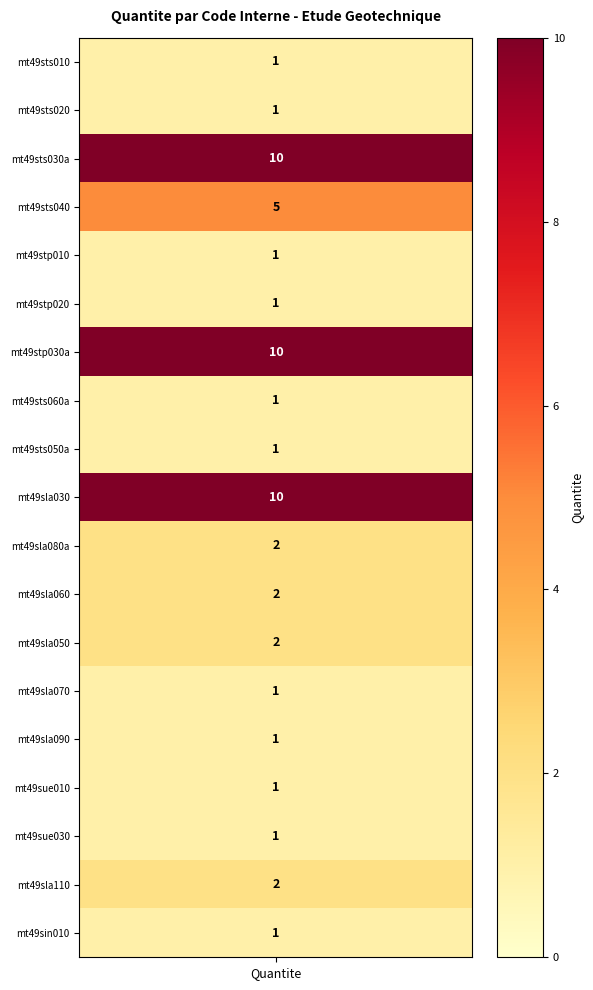

Which has a higher value, 12 or 14?

12